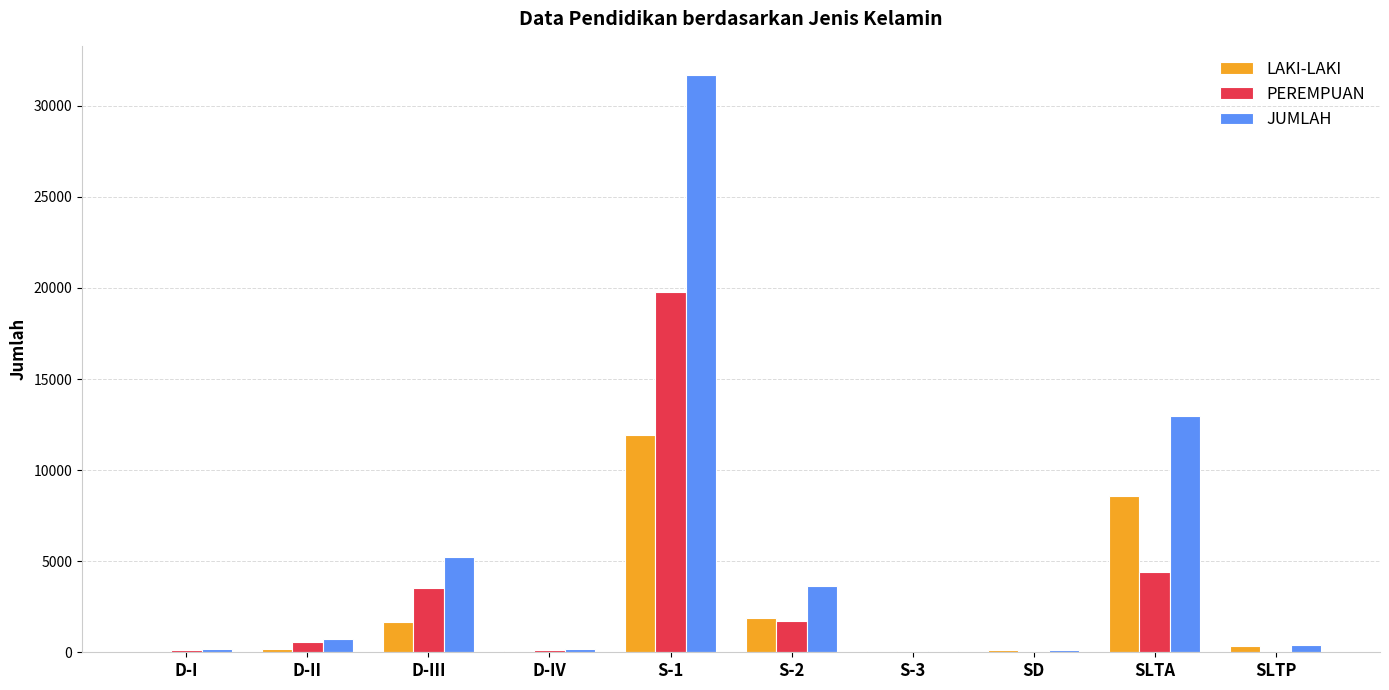

What is the total value across all series at S-1?

63416